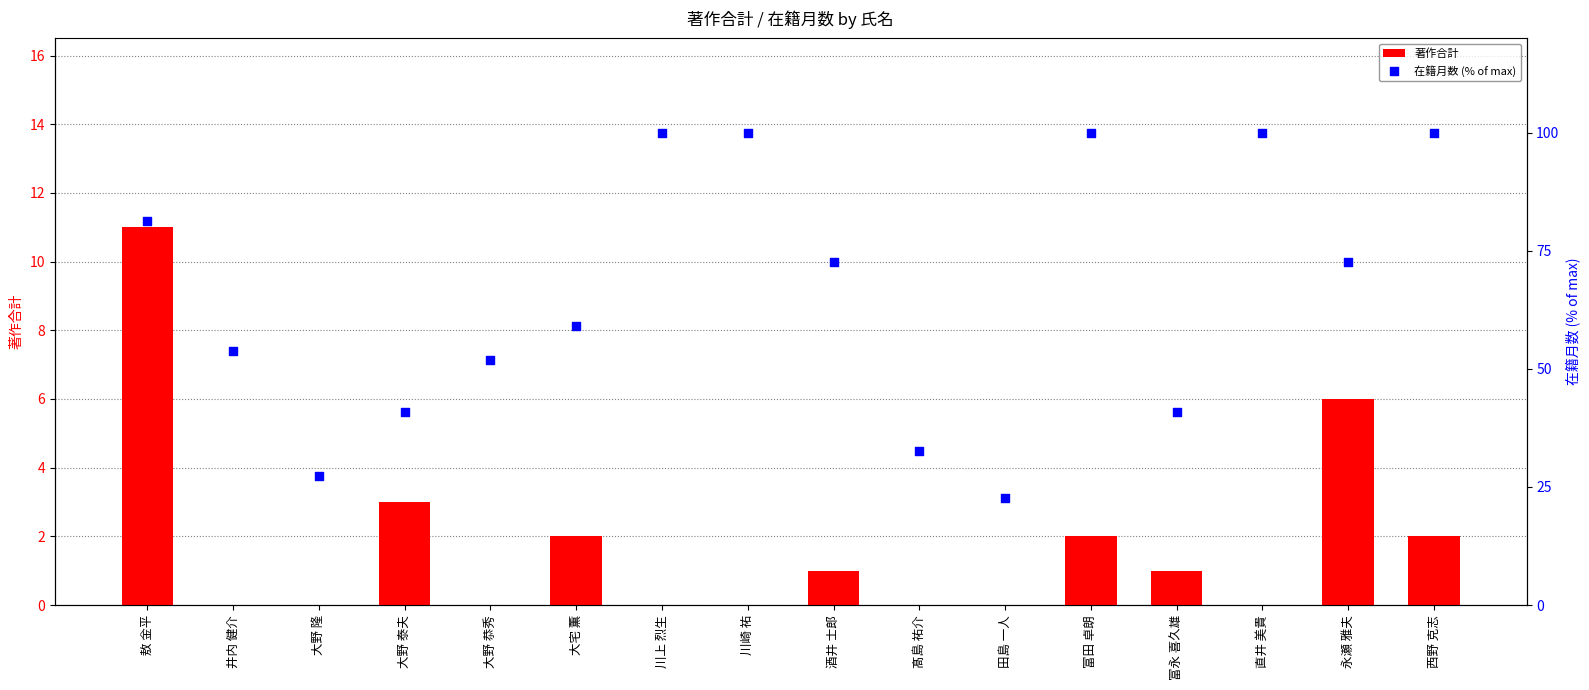

Which series contains the lowest Y value?

著作合計